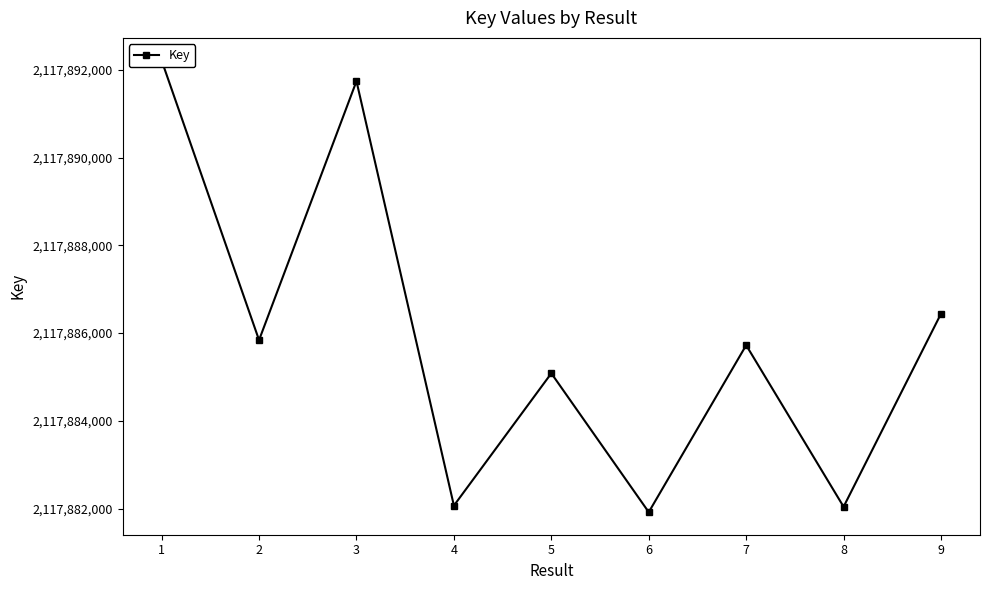

What is the value of the 4th point from the left?

2117882068